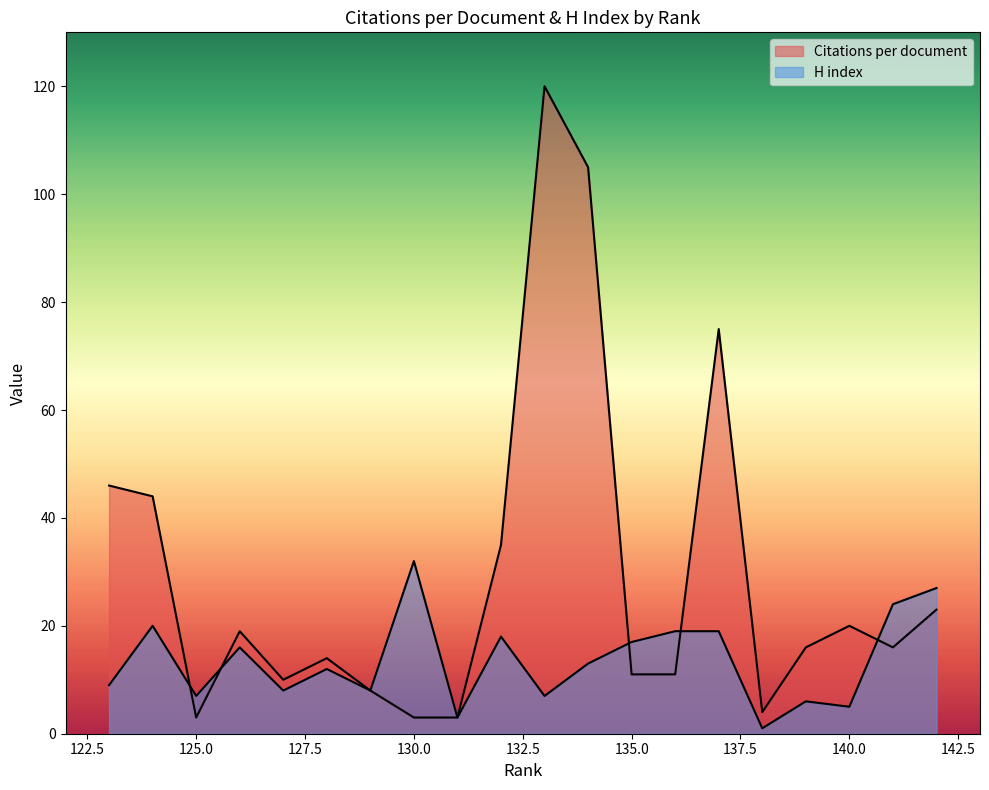

What is the difference between the Citations per document values at 132 and 131?

32